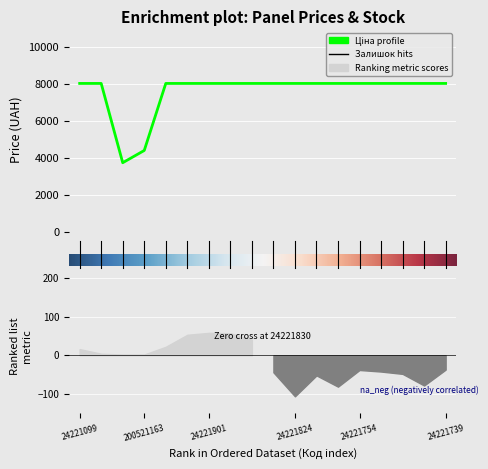

Is it true that the value at 16 is 8019.3?

True